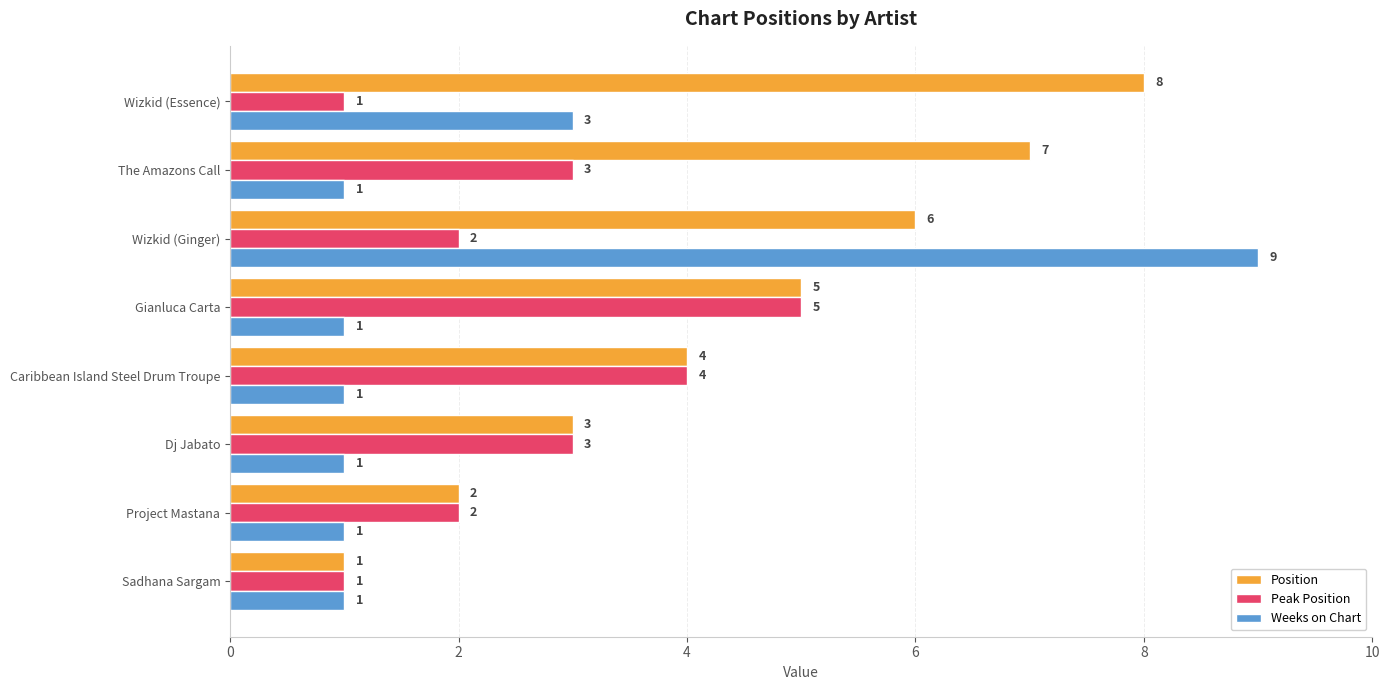

Read the Peak Position value at Caribbean Island Steel Drum Troupe.

4